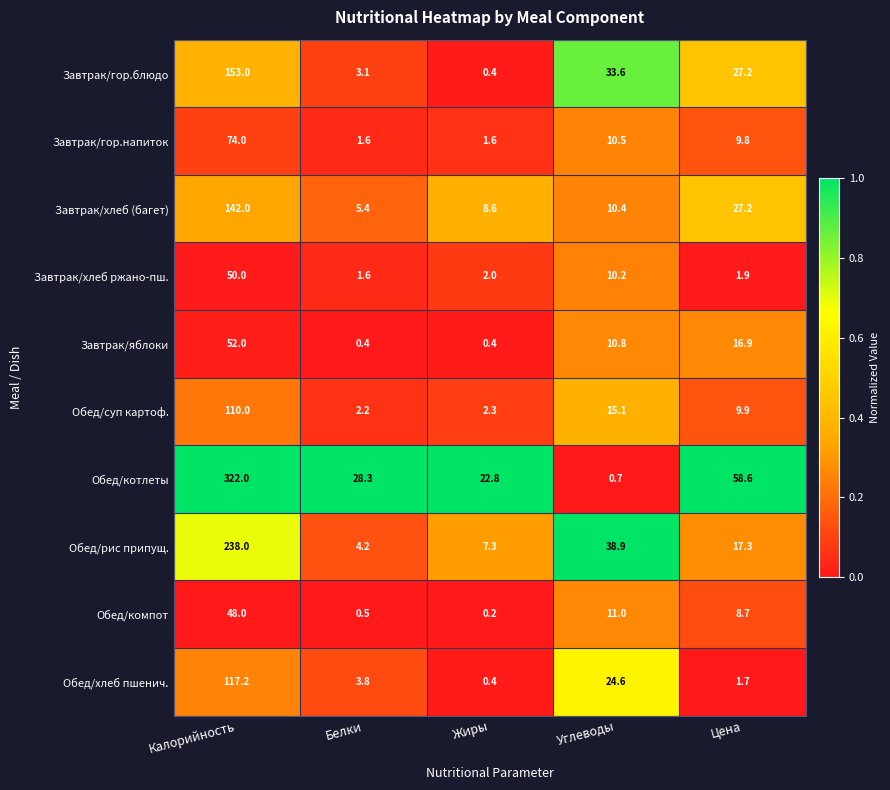

Where is Завтрак/хлеб ржано-пш. nearest to the value 25?

Углеводы